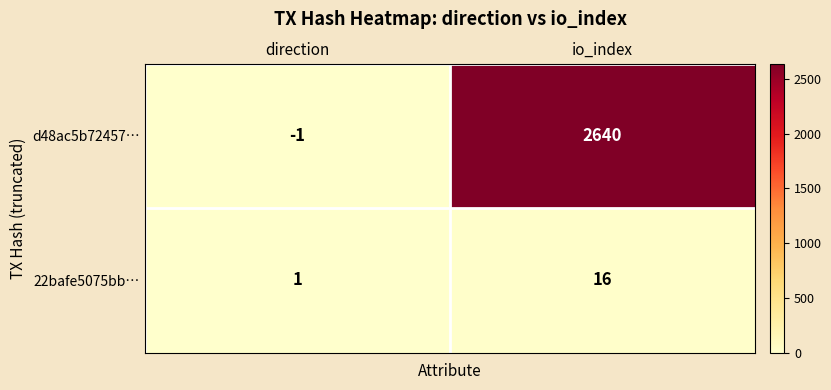

How many series are shown in this chart?

2